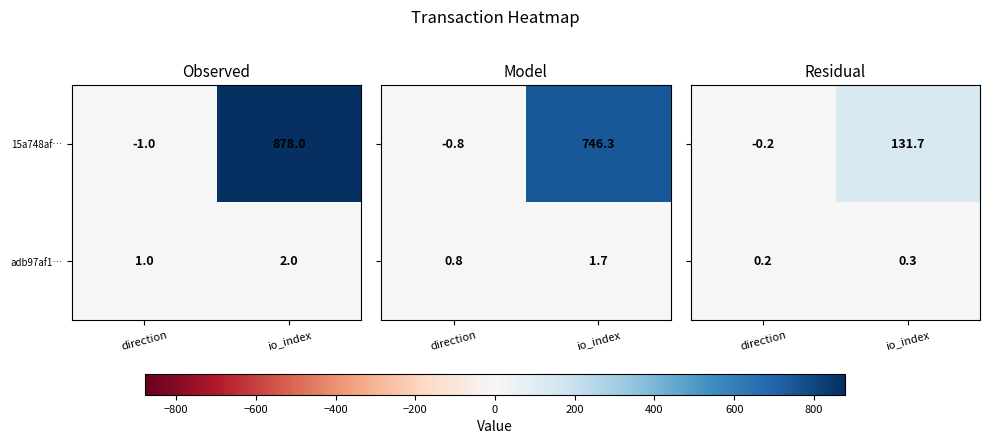

Which category has the lowest value in the 15a748af… series?

direction